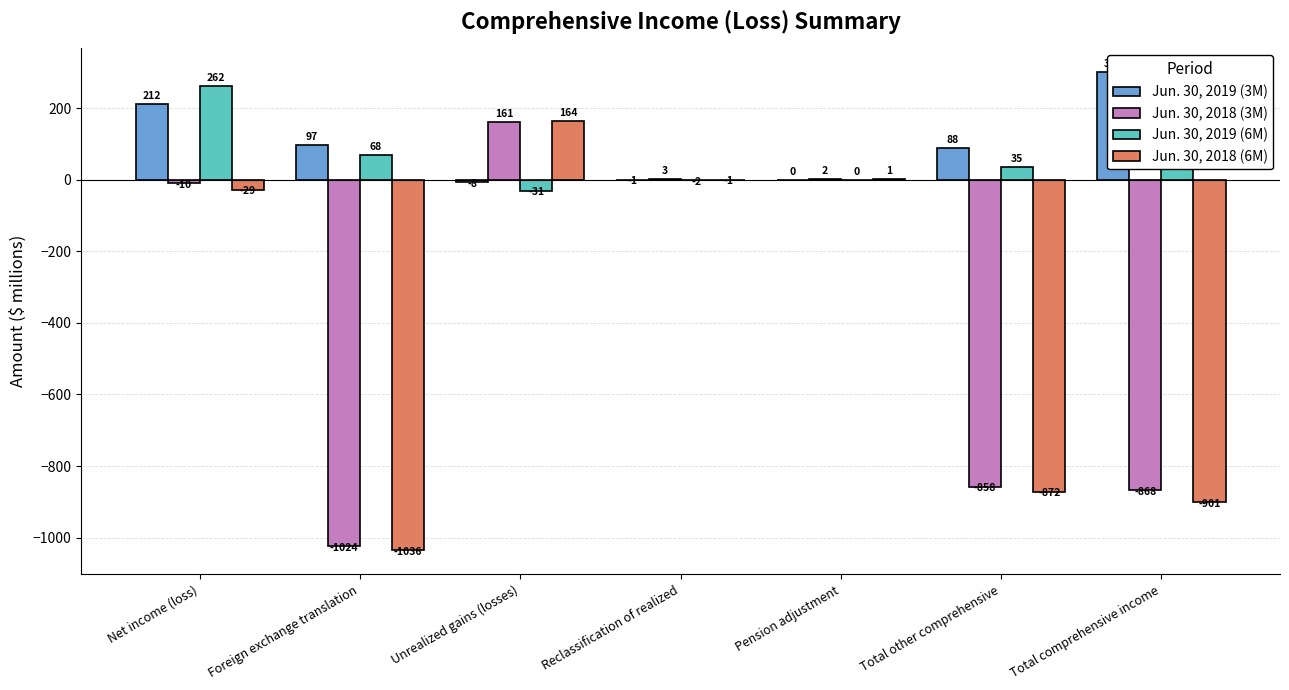

What is the difference between the maximum and minimum values in the Jun. 30, 2018 (3M) series?

1185